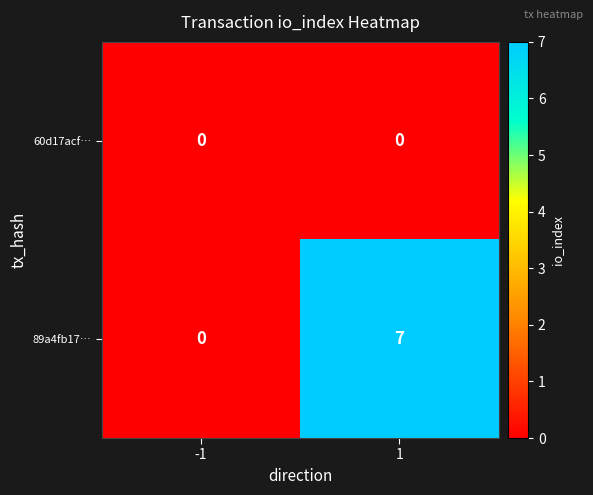

The value of 89a4fb17… at 1 is 7. True or false?

True